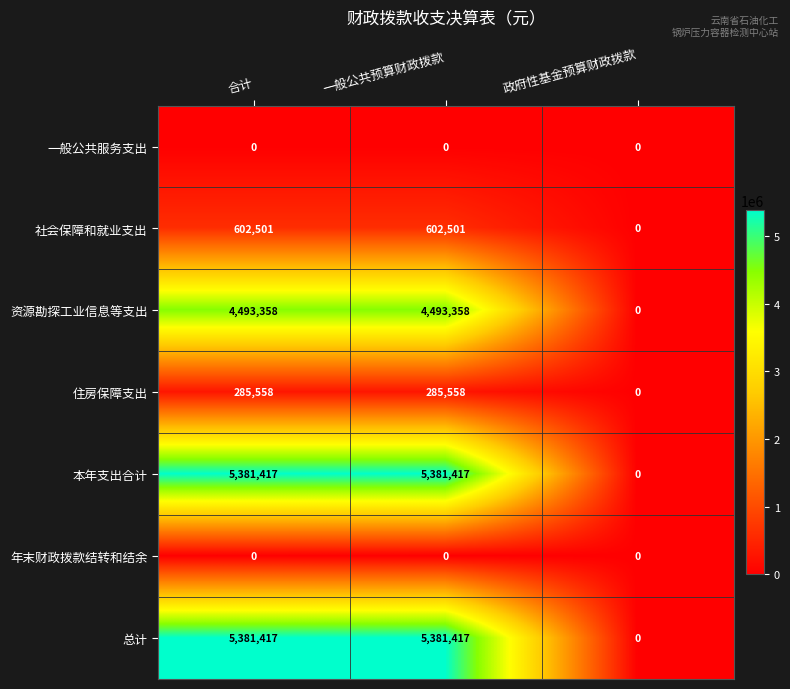

What value does the 住房保障支出 series have at 一般公共预算财政拨款, to the nearest 10?

285560